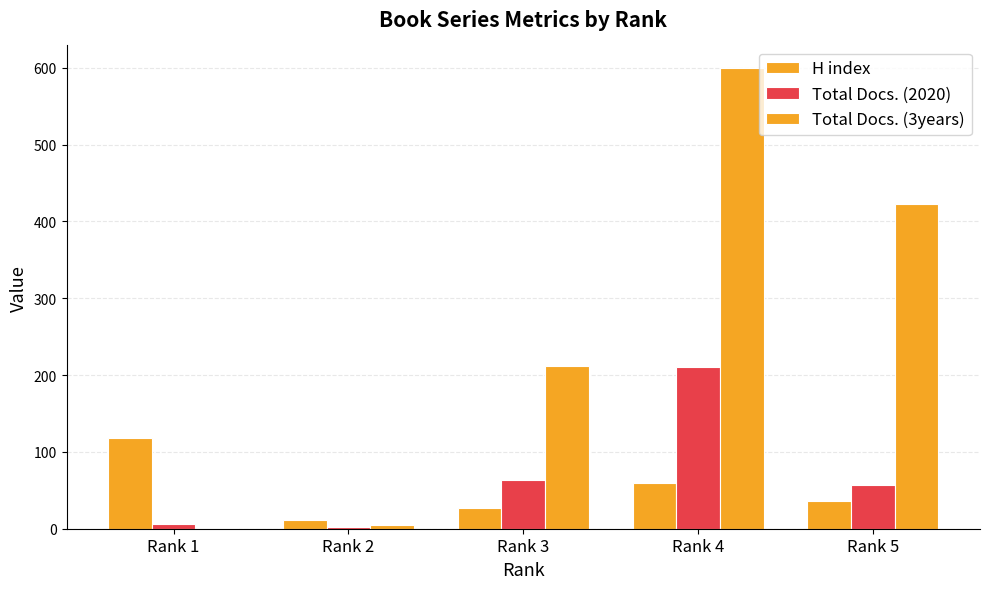

Where is Total Docs. (2020) nearest to the value 106?

Rank 3